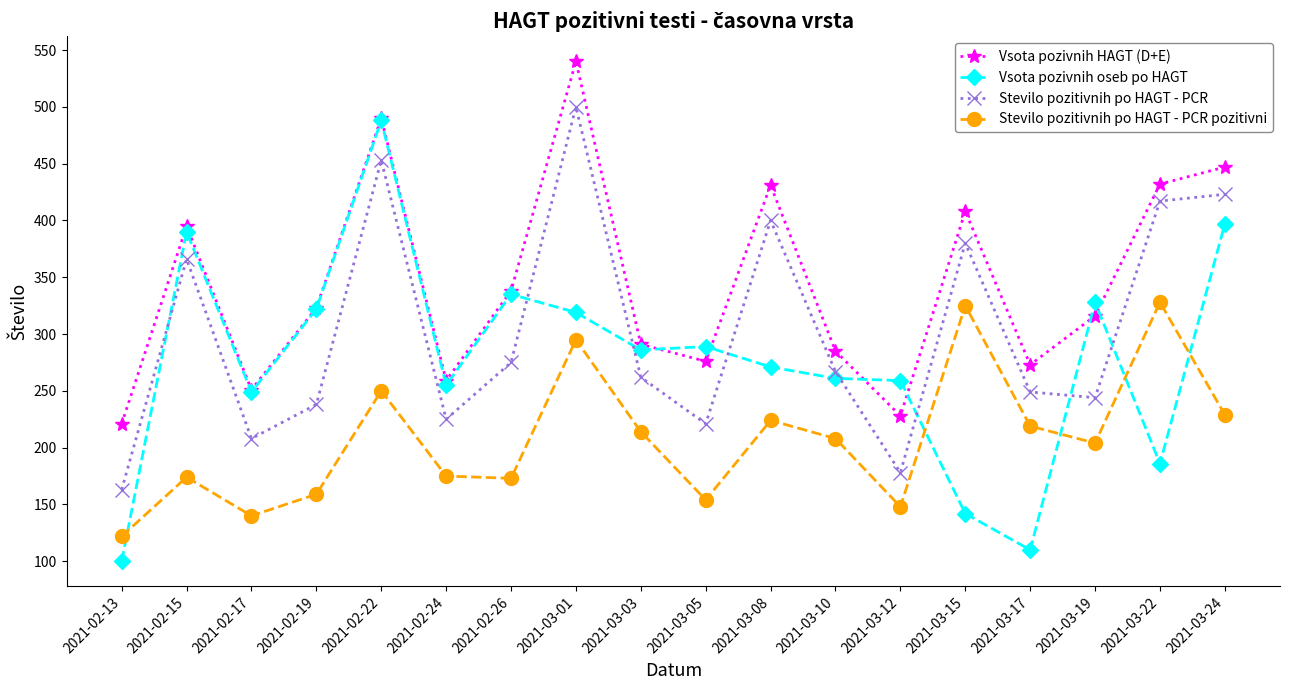

At how many categories does at least one series exceed 506?

1